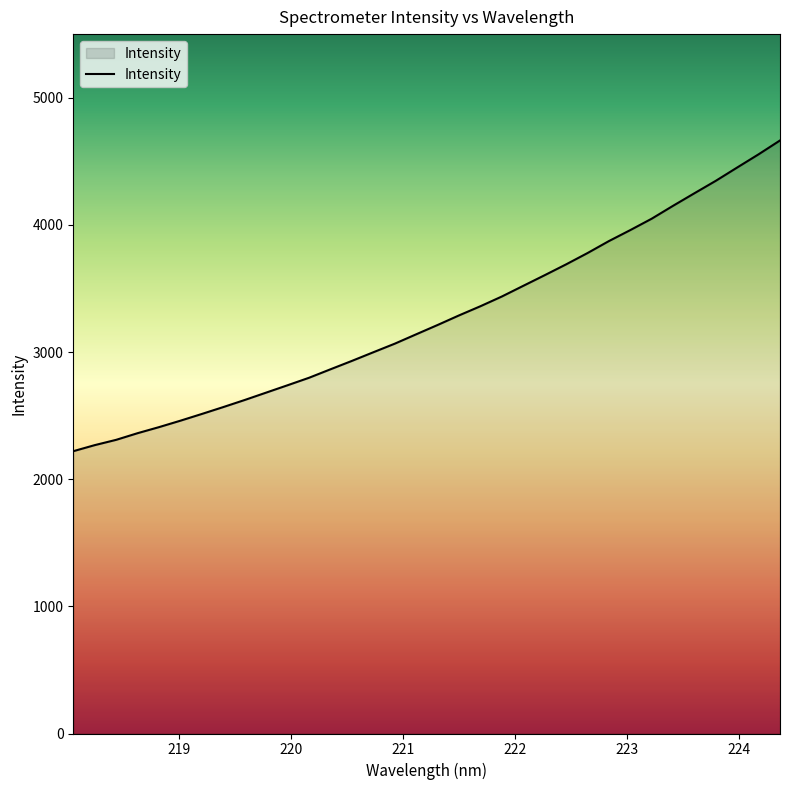

What is the difference between the maximum and minimum values?

2443.6